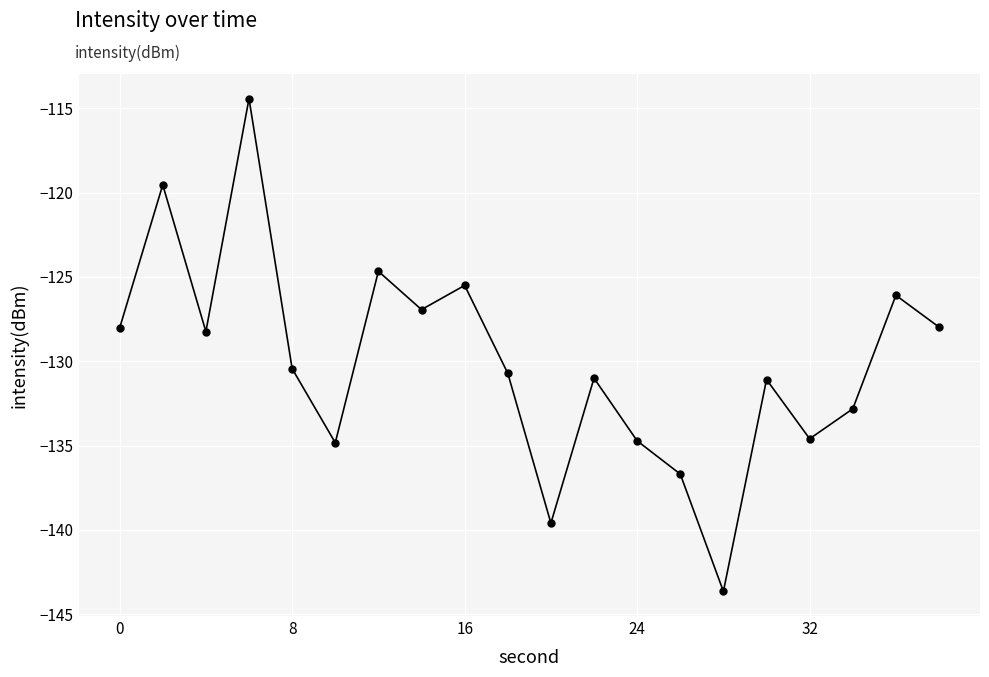

How many interior local peaks (higher than both neighbors) does the data have?

7